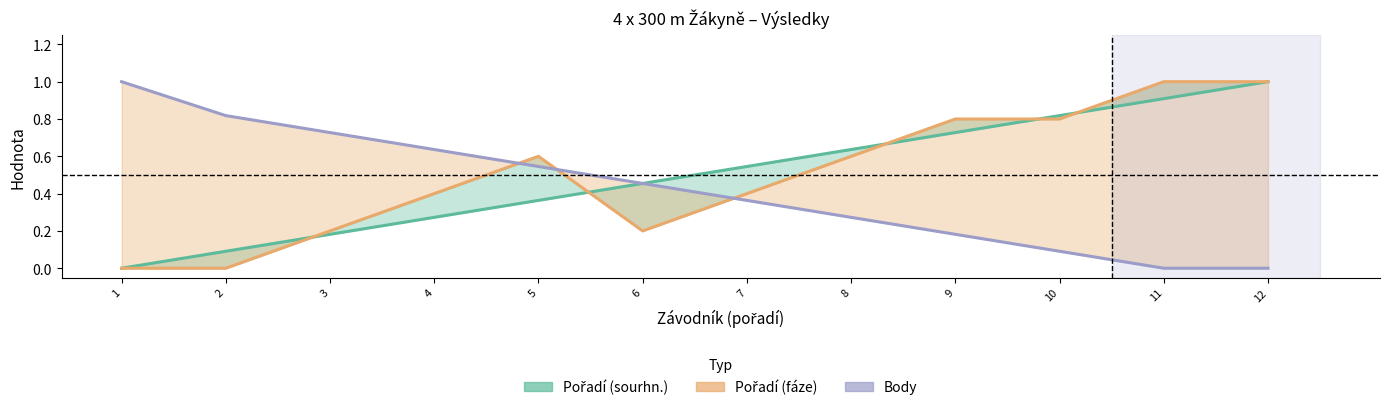

True or false: Pořadí (sourhn.) and Body cross at least once.

False